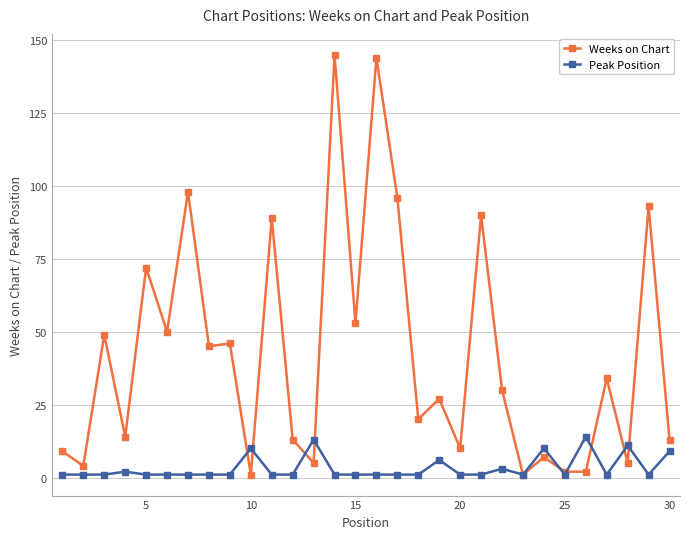

True or false: Peak Position has more than 0 points higher than both neighbors.

True